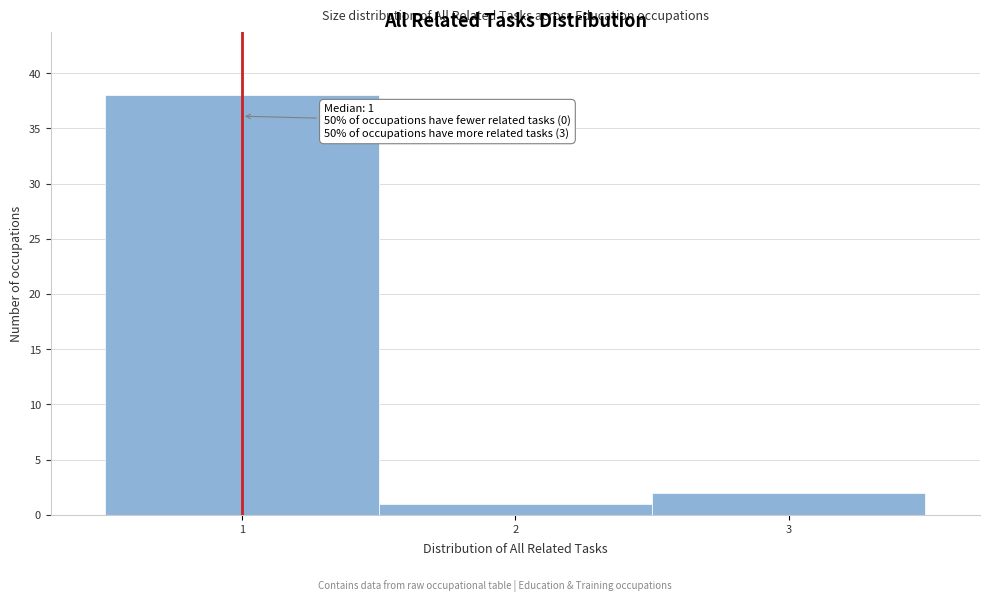

Which range on the x-axis has the tallest bar?

0.5 to 1.5